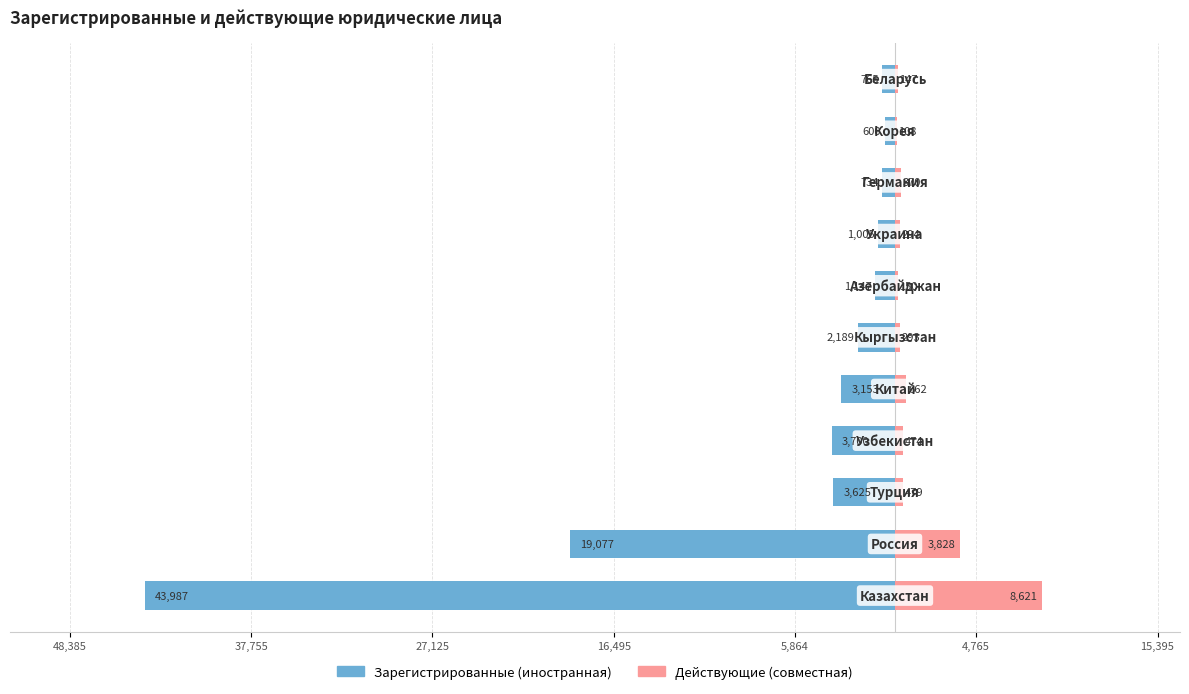

What is the difference between the highest and lowest values at 15,395?

1297